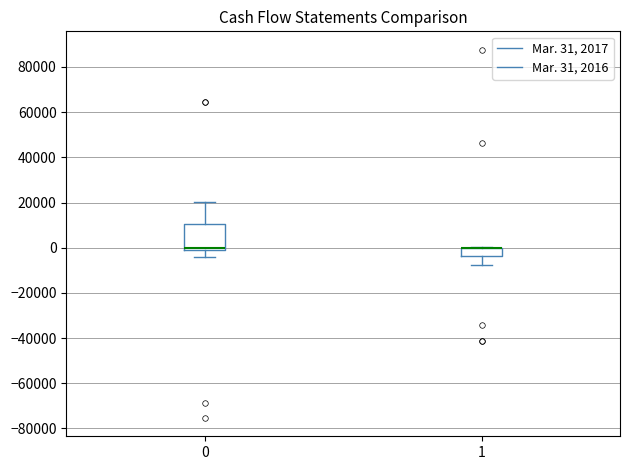

Reading left to right, transcribe this box plot: for each box, give where its median line is, the range the box spans, and where its two whiskers end, as read against the y-axis. The values are not printed on the chart, so give them approximately, as read against the axis.

0: median 0, box -2000 to 10000, whiskers -4000 to 20000
1: median 0 (drawn on the box's upper edge), box -4000 to 0, whiskers -8000 to 0